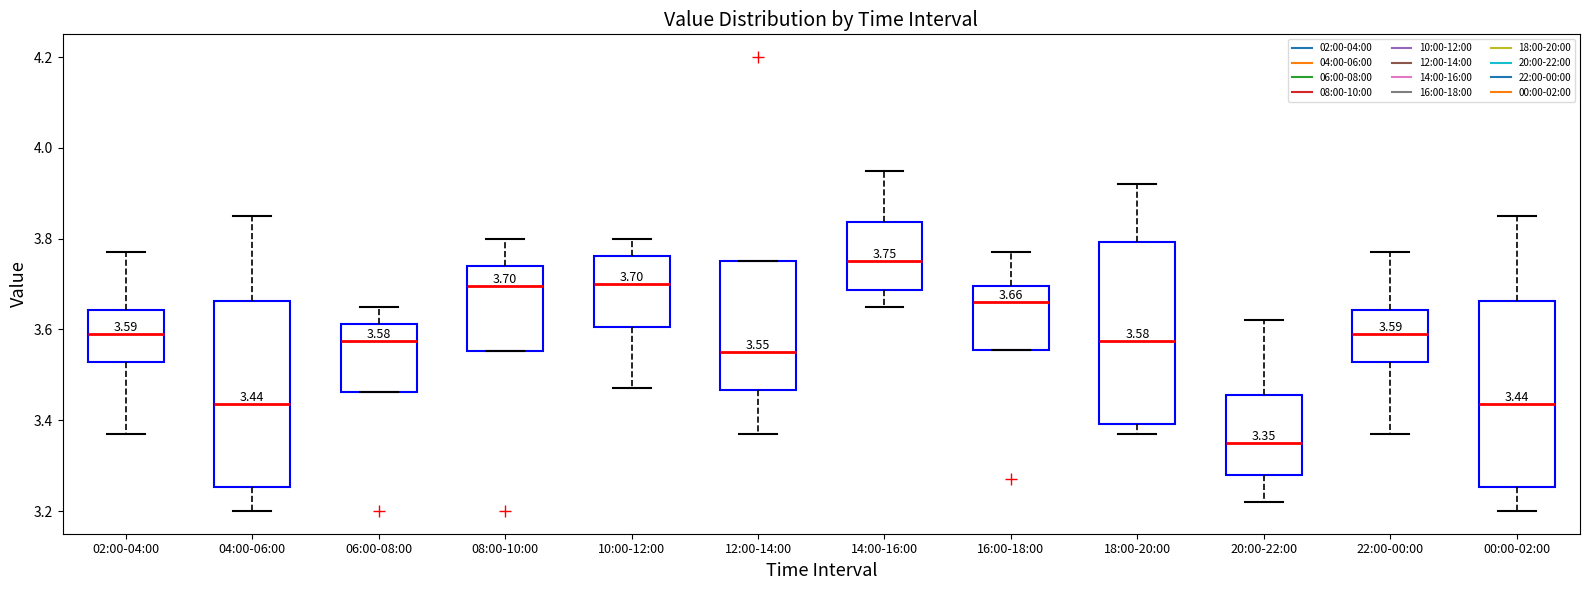

Which box's median line is the highest?

14:00-16:00